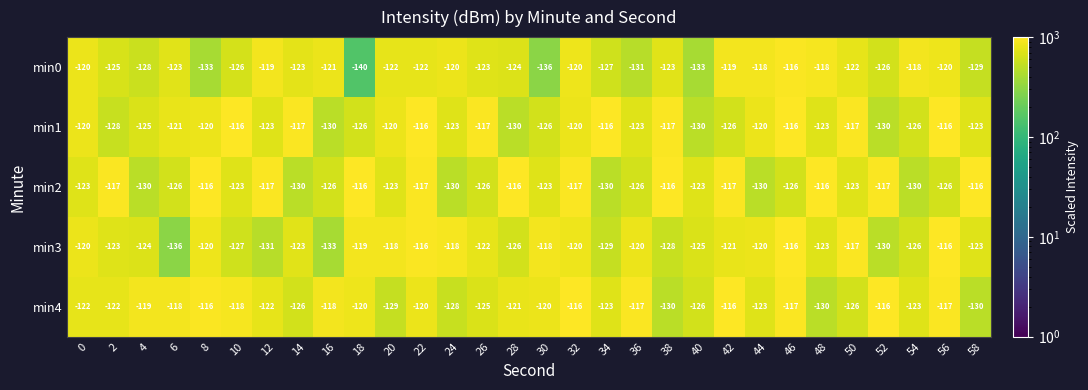

How many series are shown in this chart?

5